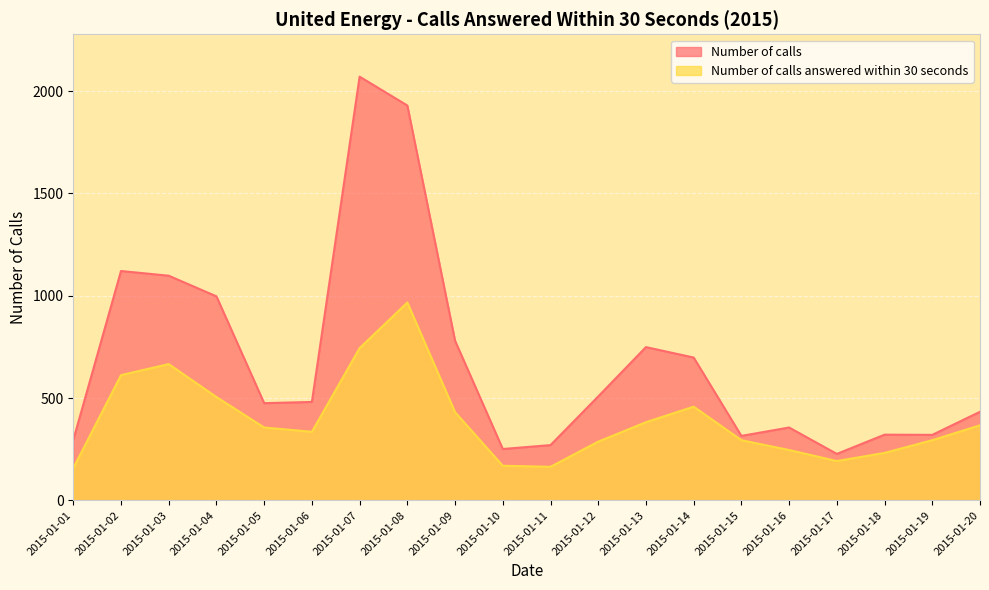

True or false: Number of calls answered within 30 seconds has a value of 666 at 2015-01-03.

True